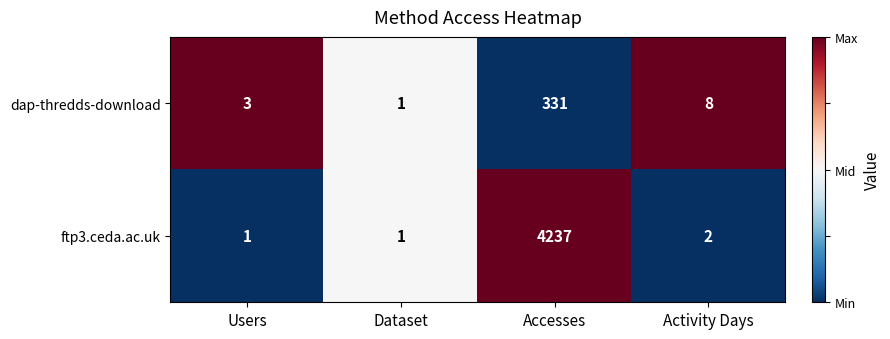

Which series changed the most between Users and Activity Days?

dap-thredds-download